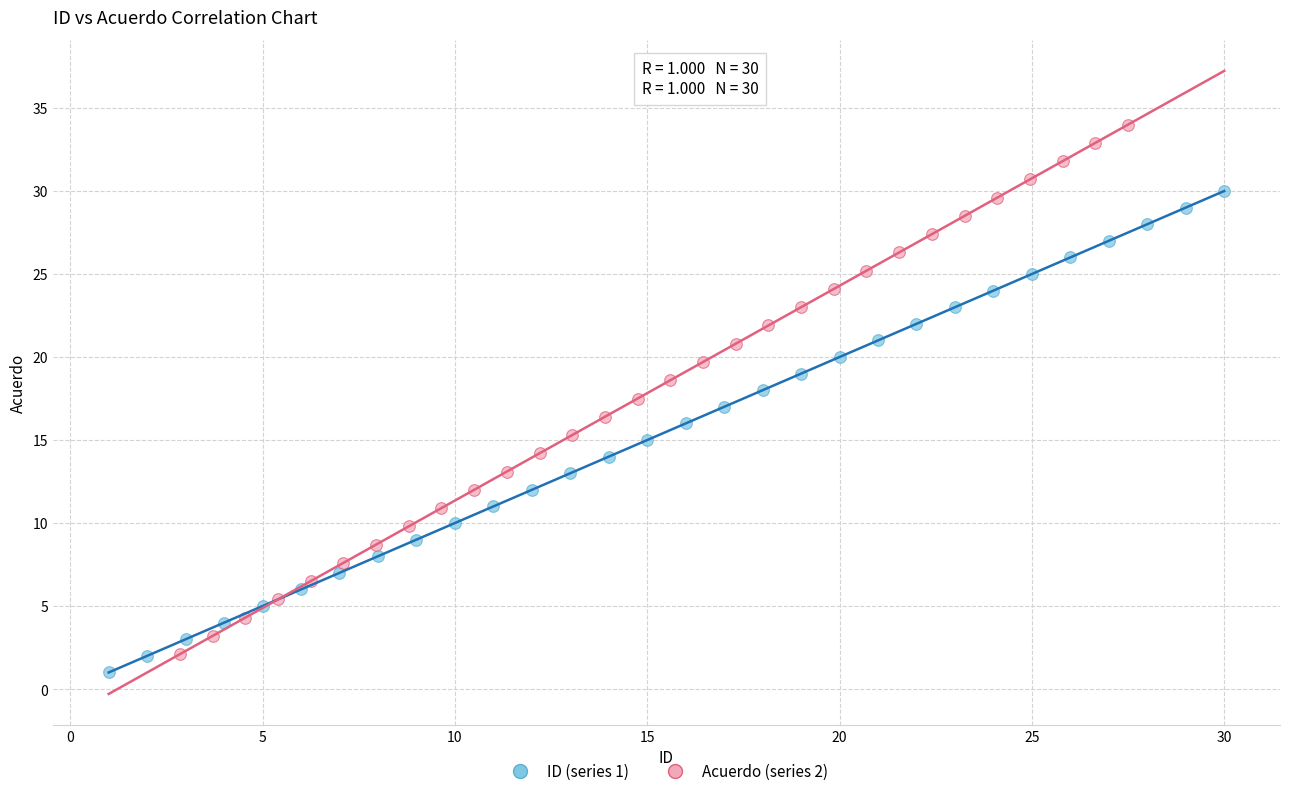

Which series has the largest Y range (max minus min)?

Acuerdo (series 2)